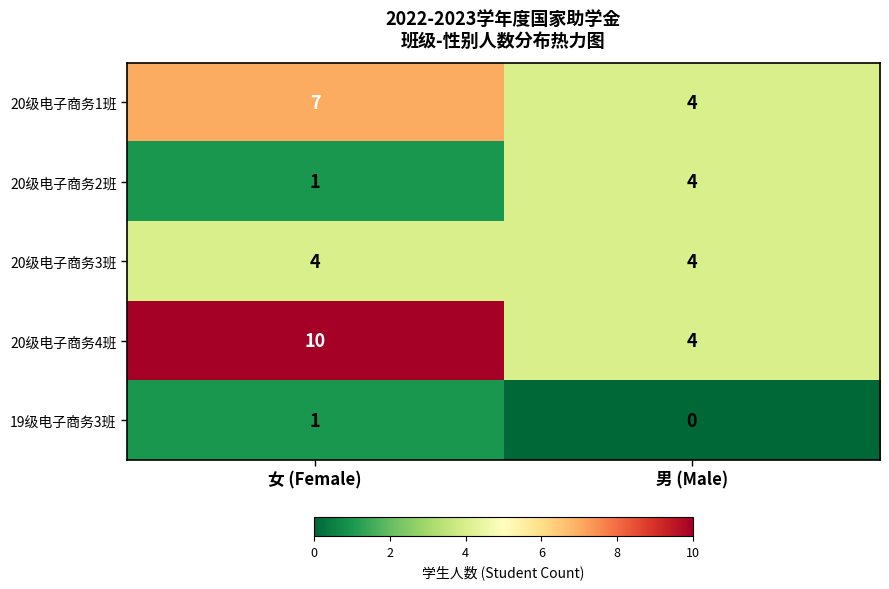

At which category is the sum across all series the highest?

女 (Female)